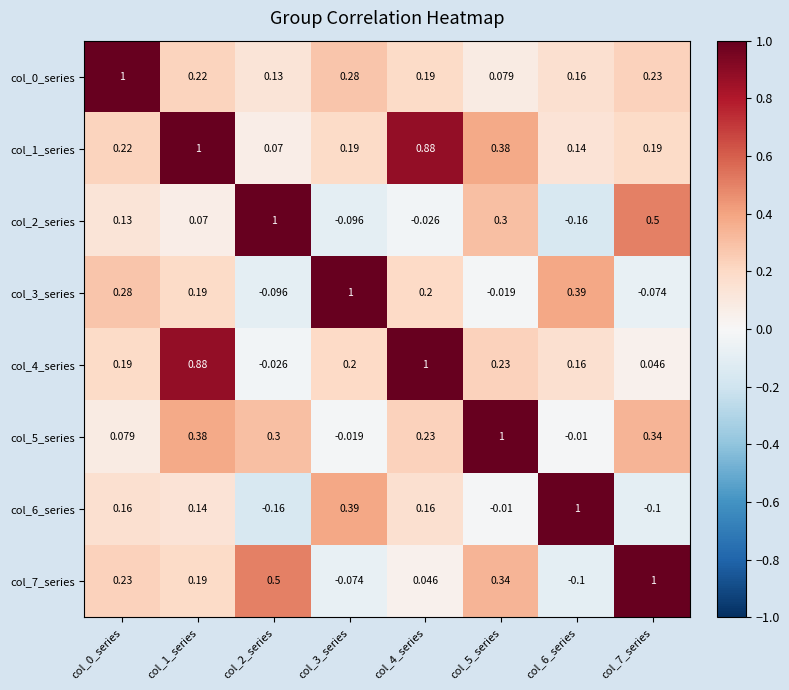

Is the value of col_5_series at col_6_series greater than the value of col_6_series at col_6_series?

No